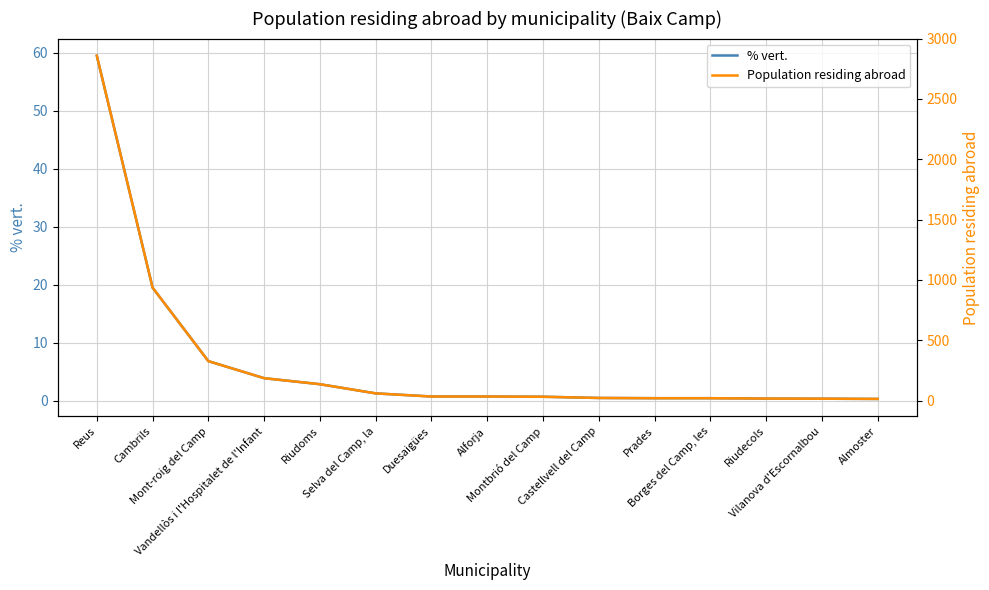

Reading left to right, what are all the values shown in this chart?

% vert.: Reus=59.5	Cambrils=19.5	Mont-roig del Camp=6.8	Vandellòs i l'Hospitalet de l'Infant=3.9	Riudoms=2.8	Selva del Camp, la=1.2	Duesaigües=0.7	Alforja=0.7	Montbrió del Camp=0.7	Castellvell del Camp=0.5	Prades=0.4	Borges del Camp, les=0.4	Riudecols=0.3	Vilanova d'Escornalbou=0.3	Almoster=0.3
Population residing abroad: Reus=2858.0	Cambrils=936.0	Mont-roig del Camp=327.0	Vandellòs i l'Hospitalet de l'Infant=186.0	Riudoms=136.0	Selva del Camp, la=60.0	Duesaigües=34.0	Alforja=34.0	Montbrió del Camp=32.0	Castellvell del Camp=22.0	Prades=20.0	Borges del Camp, les=20.0	Riudecols=17.0	Vilanova d'Escornalbou=16.0	Almoster=14.0